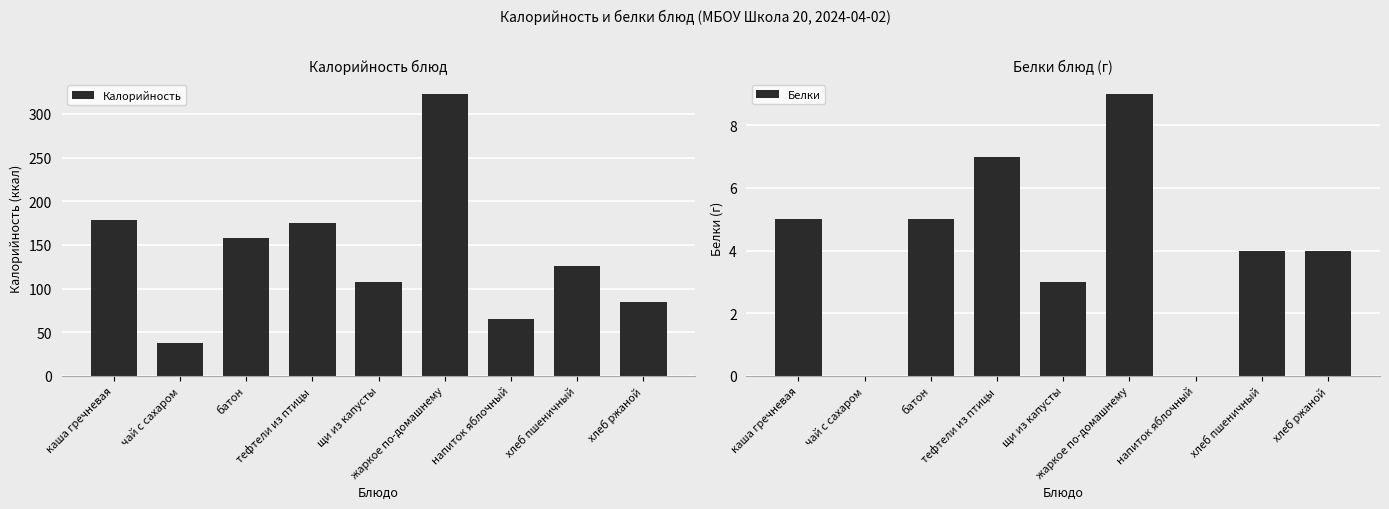

What position from the left is хлеб ржаной?

9